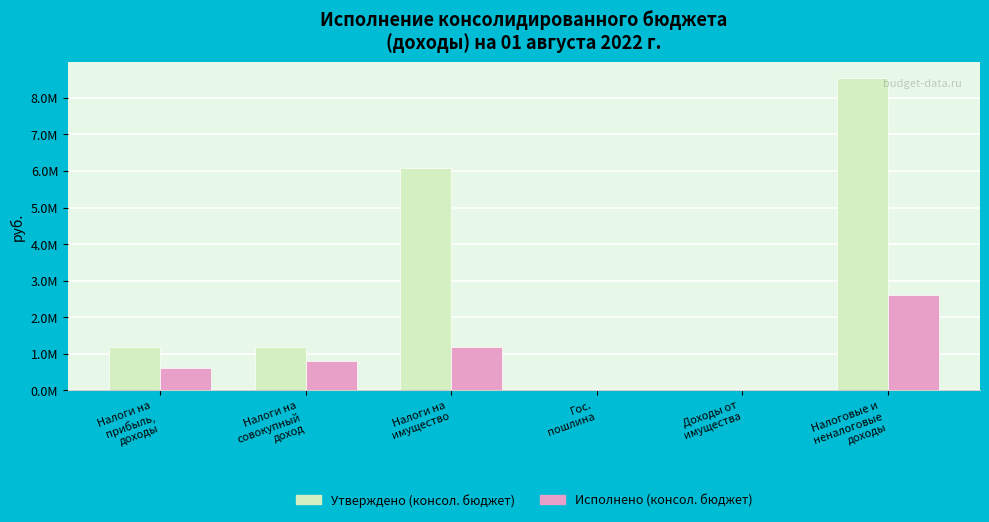

What is the sum of all Исполнено (консол. бюджет) values?

5233206.7